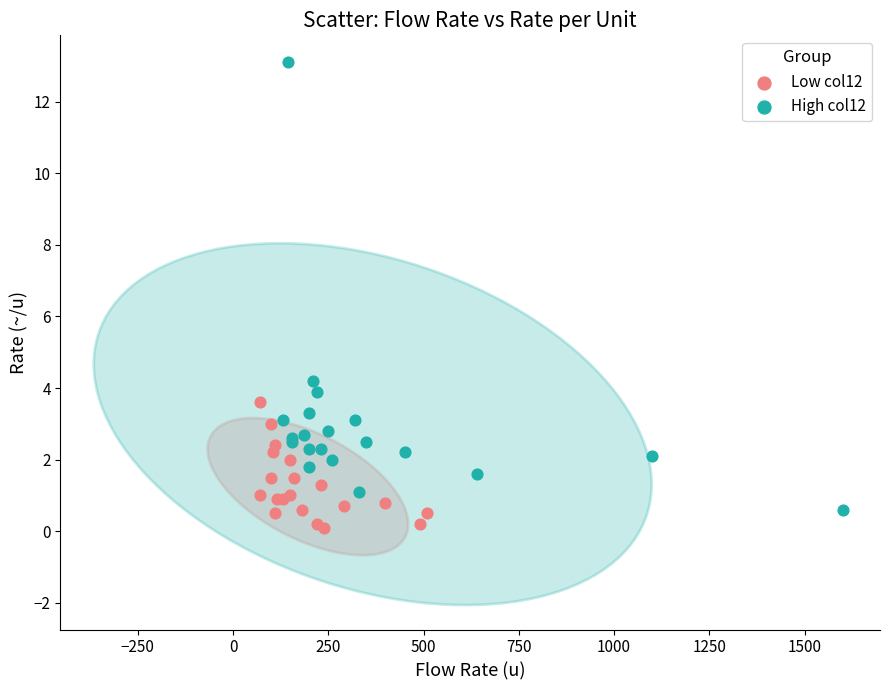

Which series has the largest Y range (max minus min)?

High col12